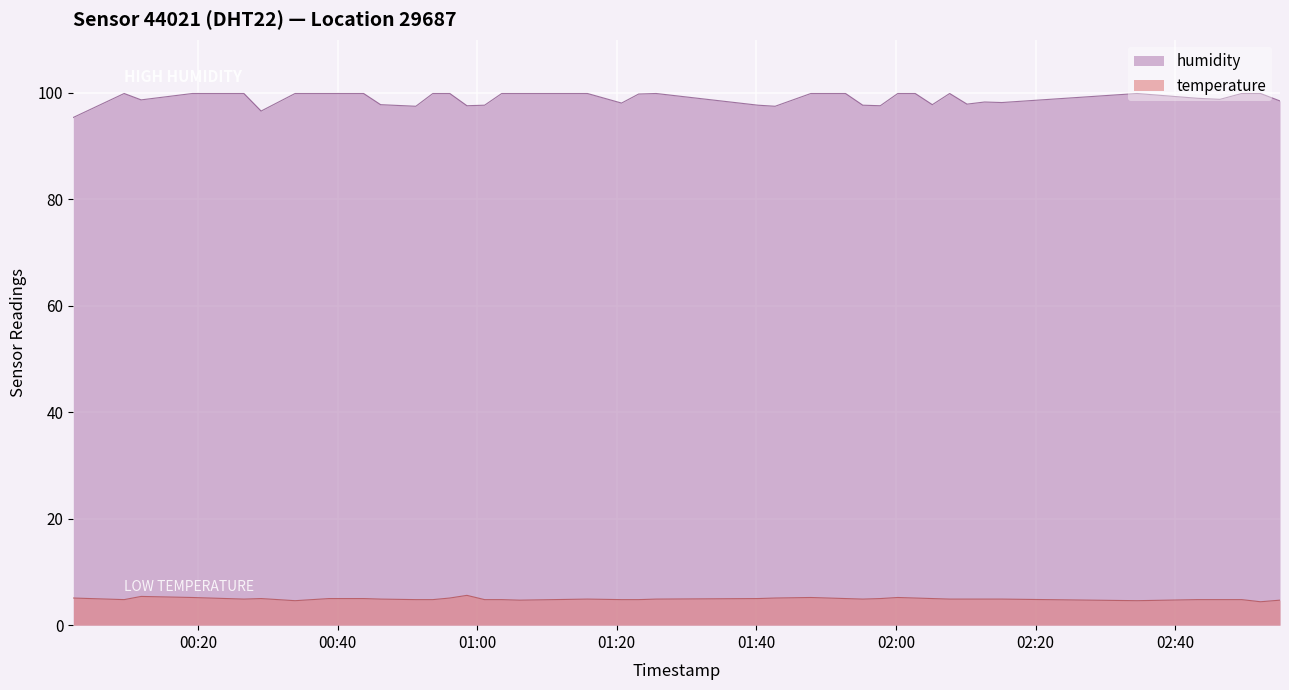

Rank the categories by temperature value from highest to lowest.

2023-02-01T00:58:32, 2023-02-01T00:11:52, 2023-02-01T00:19:13, 2023-02-01T01:47:48, 2023-02-01T02:00:15, 2023-02-01T00:02:09, 2023-02-01T00:56:05, 2023-02-01T01:42:41, 2023-02-01T02:02:45, 2023-02-01T00:29:03, 2023-02-01T00:38:47, 2023-02-01T00:43:44, 2023-02-01T01:40:14, 2023-02-01T01:52:46, 2023-02-01T01:57:45, 2023-02-01T02:05:12, 2023-02-01T00:26:35, 2023-02-01T00:46:10, 2023-02-01T01:15:48, 2023-02-01T01:25:38, 2023-02-01T01:55:14, 2023-02-01T02:07:41, 2023-02-01T02:10:10, 2023-02-01T02:12:41, 2023-02-01T02:15:09, 2023-02-01T00:09:26, 2023-02-01T00:51:13, 2023-02-01T00:53:39, 2023-02-01T01:01:04, 2023-02-01T01:03:31, 2023-02-01T01:20:41, 2023-02-01T01:23:08, 2023-02-01T02:43:10, 2023-02-01T02:46:24, 2023-02-01T02:49:32, 2023-02-01T01:06:04, 2023-02-01T02:55:00, 2023-02-01T00:33:55, 2023-02-01T02:34:32, 2023-02-01T02:52:13